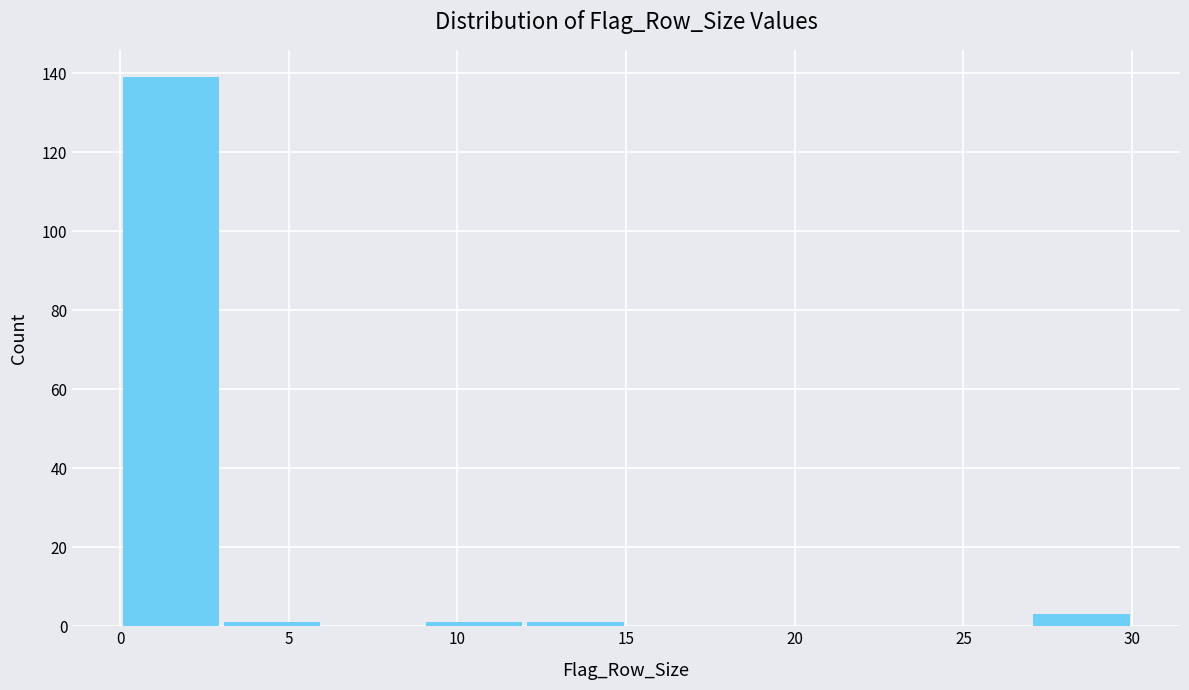

Which range on the x-axis has the tallest bar?

0 to 3